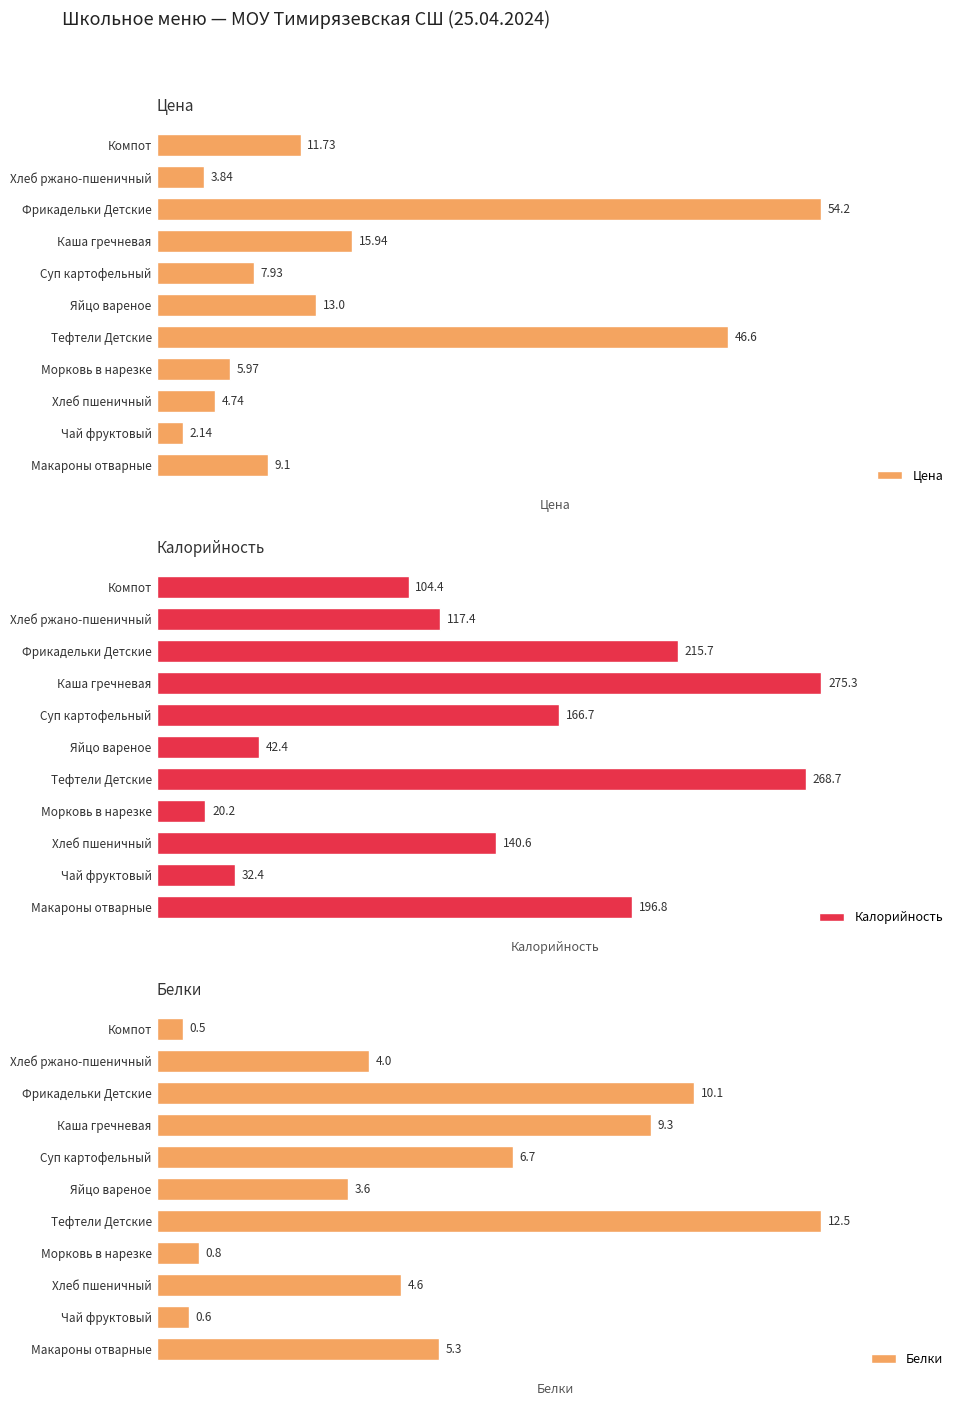

The value of Цена at Яйцо вареное is 14.4. True or false?

False